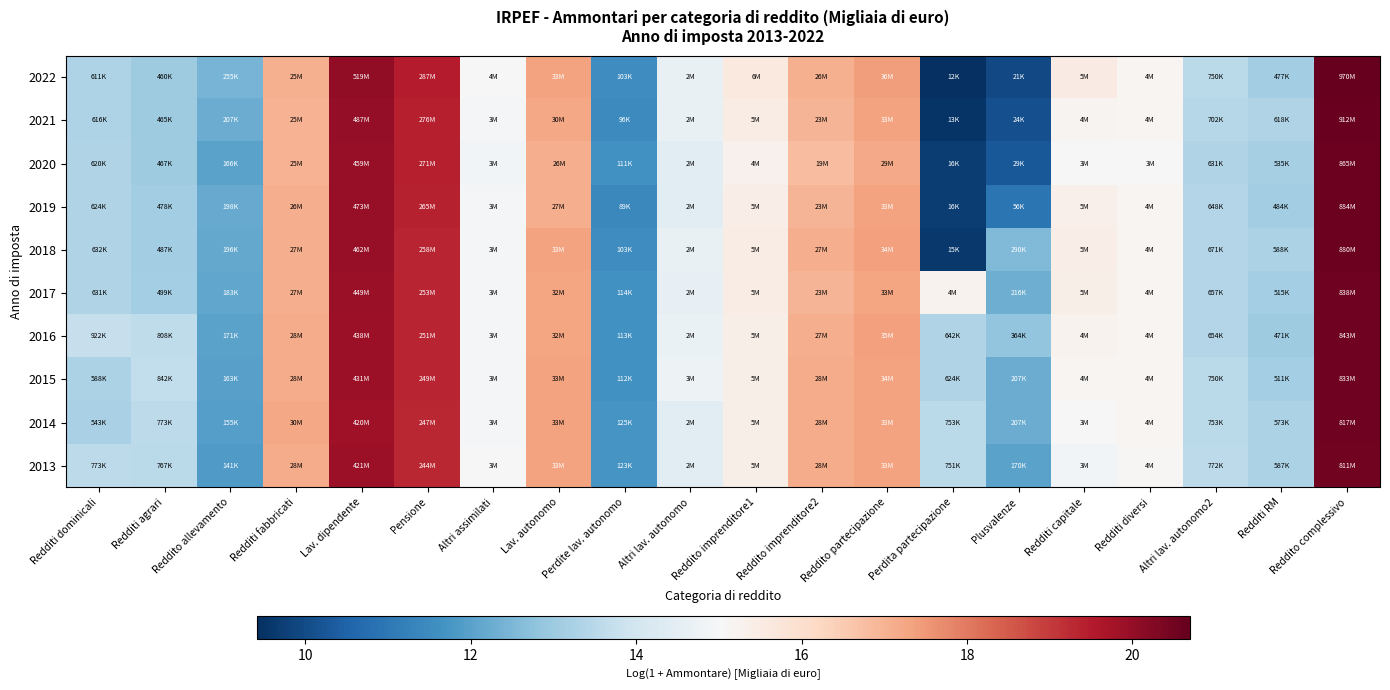

What is the total value across all series at Perdita partecipazione?

116.9